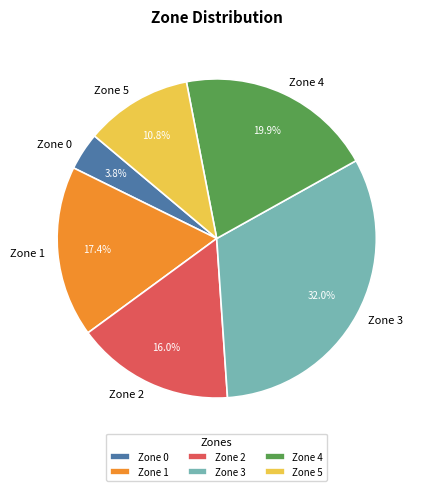

Is it true that Zone 5 is 18% of the pie?

False